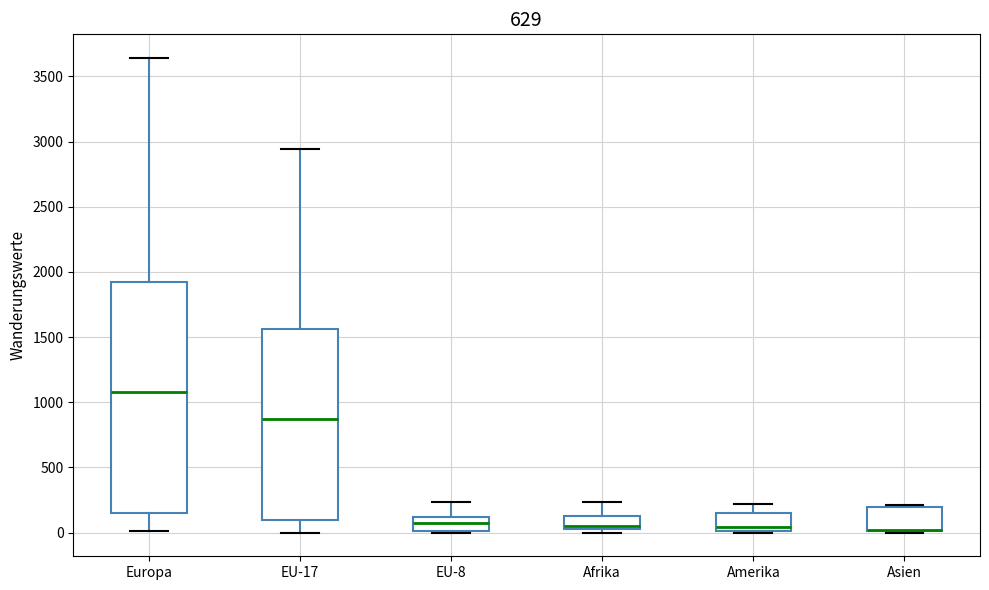

Where does the median line of the box for Europa sit on the y-axis? The values are not printed on the chart, so give them approximately, as read against the axis.

1100